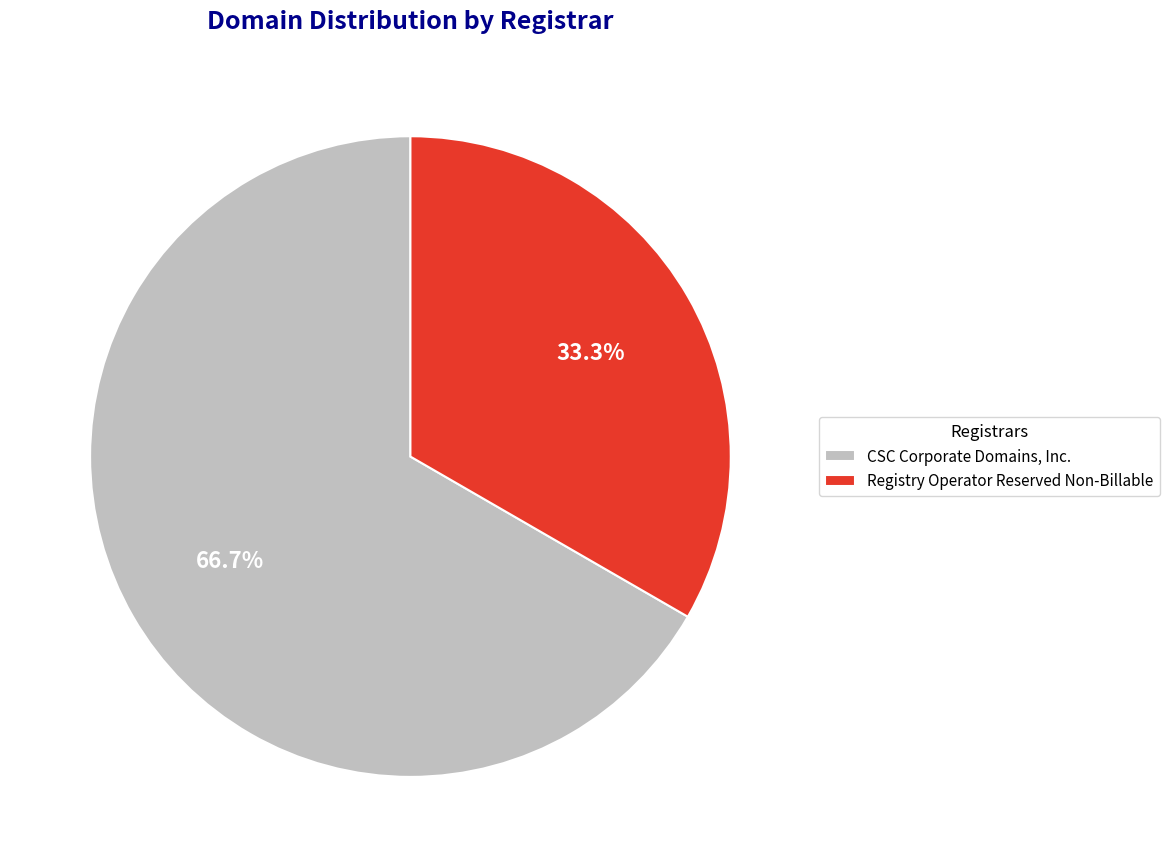

To the nearest percent, what is the average slice percentage?

50%